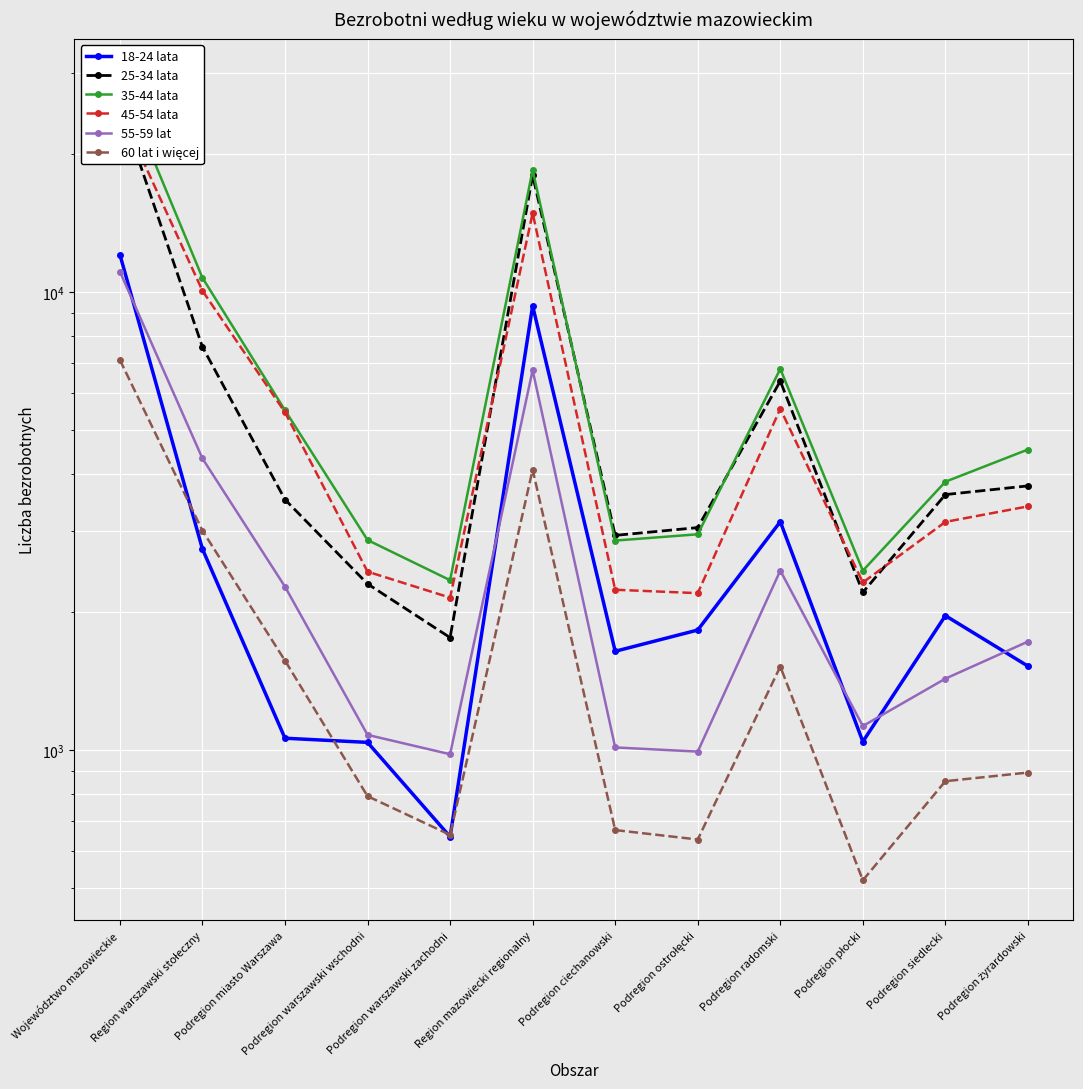

Is it true that 18-24 lata equals 1700 at Podregion warszawski wschodni?

False